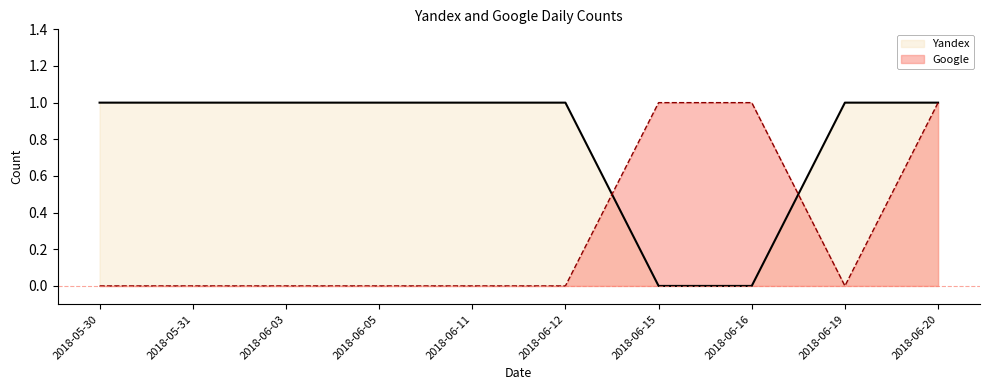

Between which two adjacent categories do Google and Yandex first intersect?

2018-06-12 and 2018-06-15